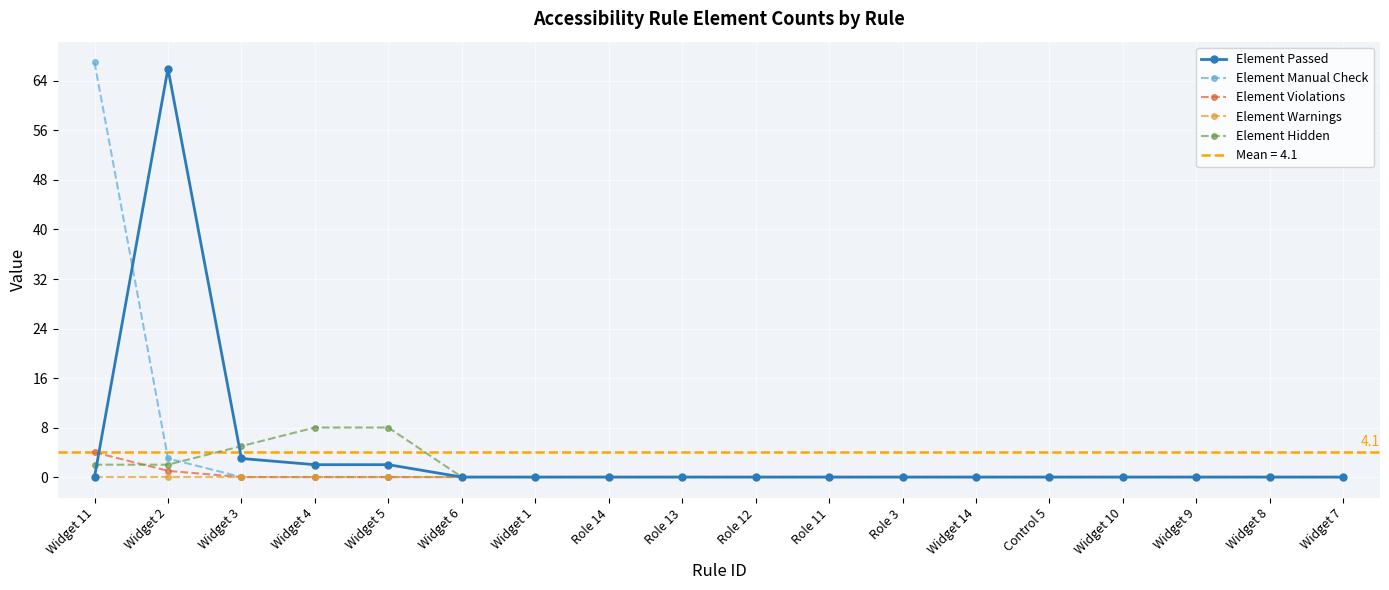

Which category has the lowest value in the Element Hidden series?

Widget 6